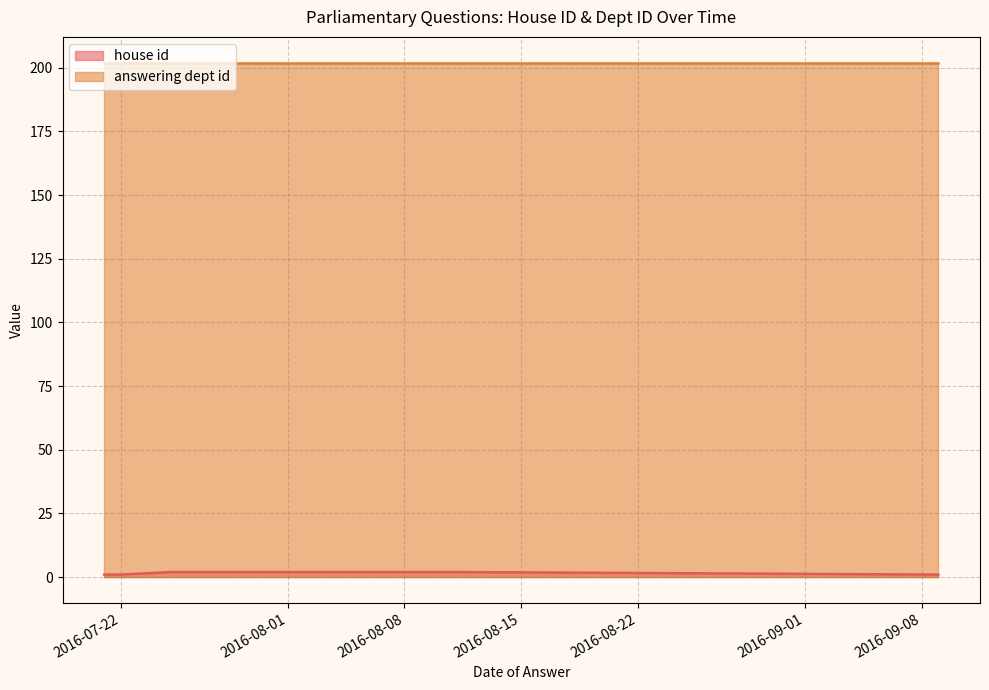

True or false: house id and answering dept id intersect in this chart.

False